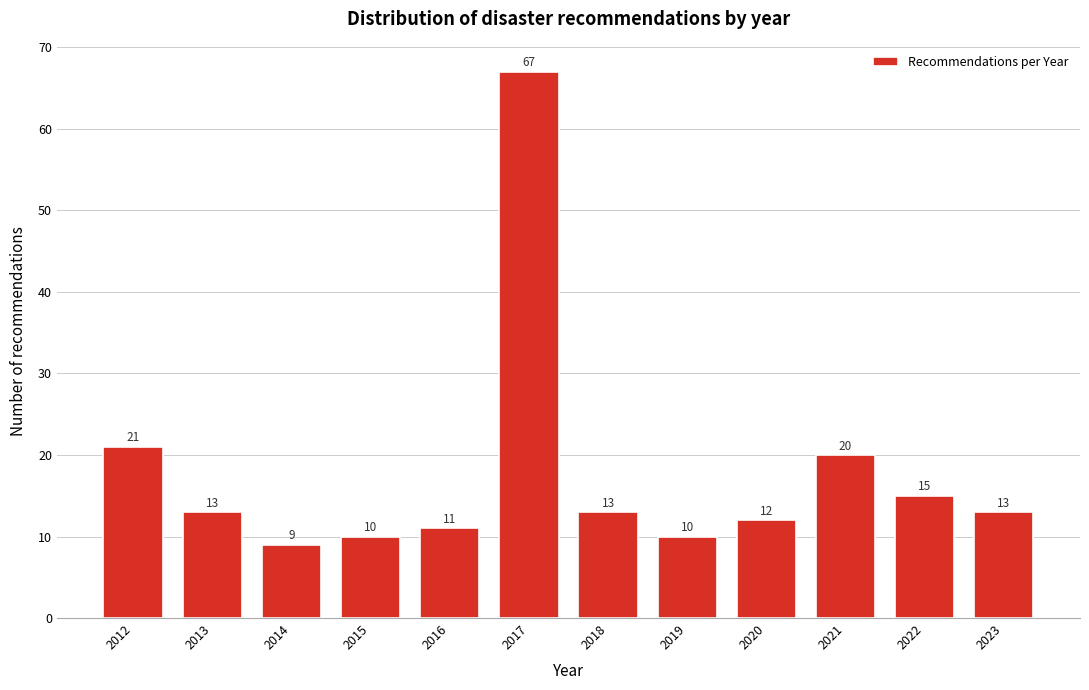

Reading left to right, list all the values displayed in this chart.

2012=21	2013=13	2014=9	2015=10	2016=11	2017=67	2018=13	2019=10	2020=12	2021=20	2022=15	2023=13